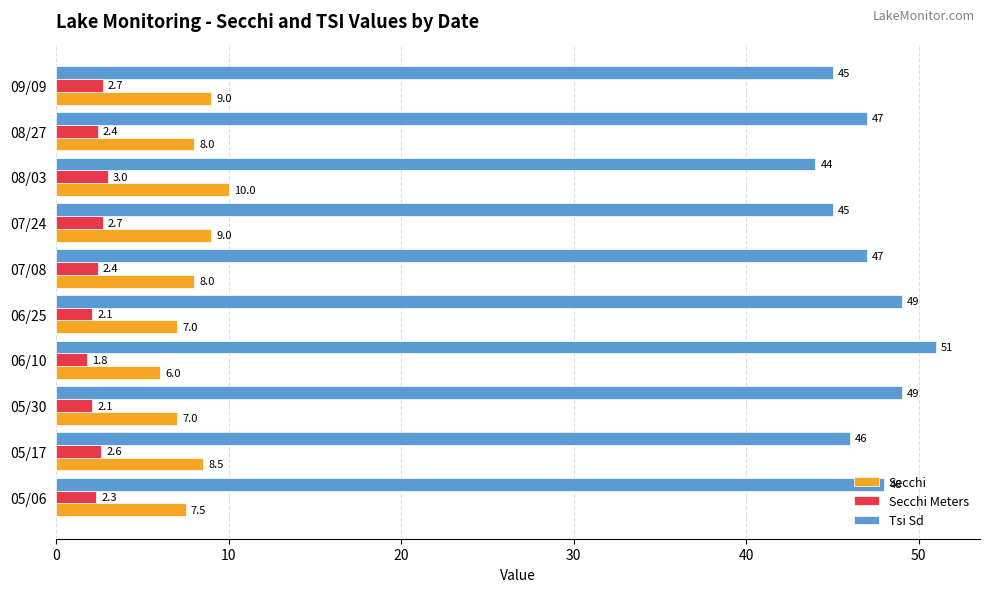

Rank the series by their maximum value, from lowest to highest.

Secchi Meters, Secchi, Tsi Sd